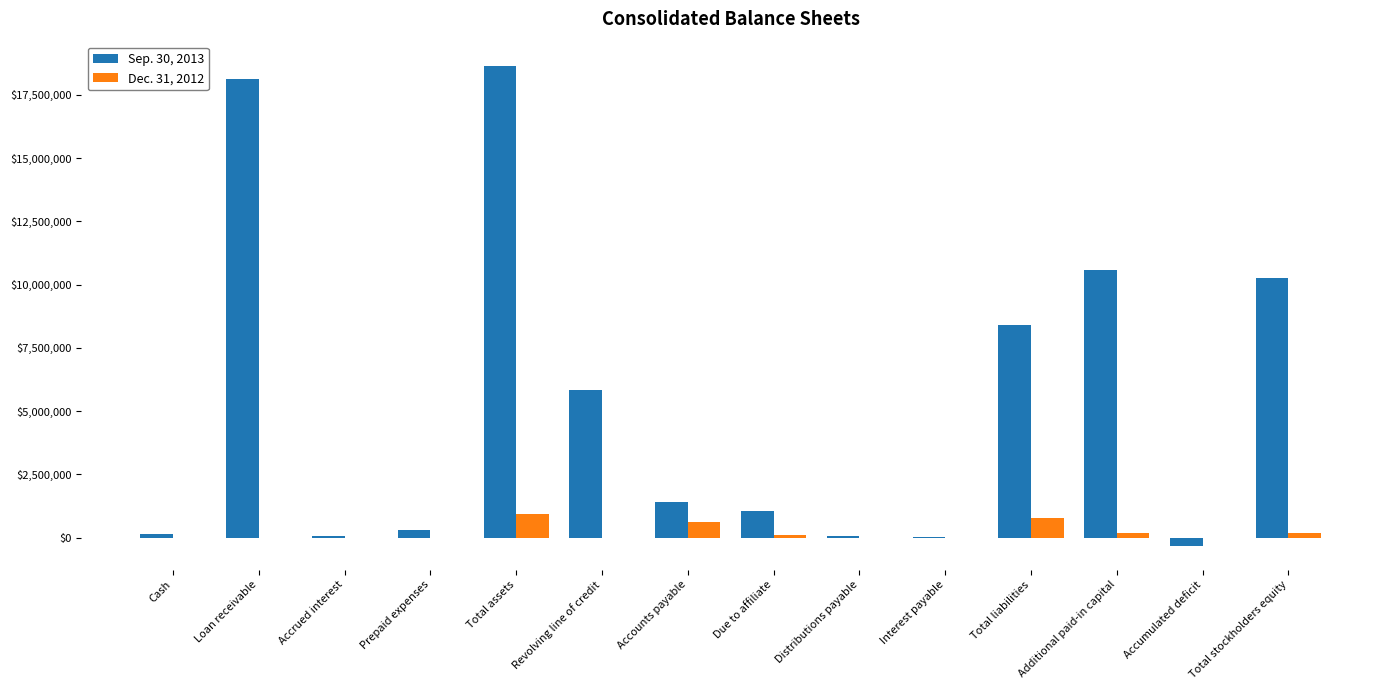

Count the number of data series in this chart.

2